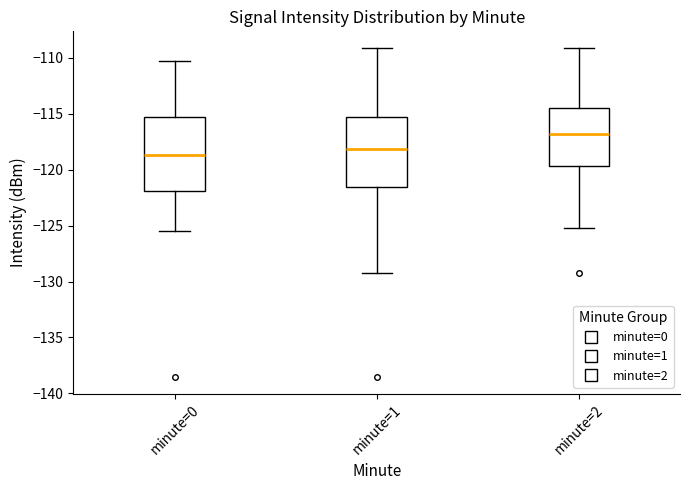

Reading left to right, transcribe this box plot: for each box, give where its median line is, the range the box spans, and where its two whiskers end, as read against the y-axis. The values are not printed on the chart, so give them approximately, as read against the axis.

minute=0: median -118.5, box -122.0 to -115.5, whiskers -125.5 to -110.5
minute=1: median -118.0, box -121.5 to -115.5, whiskers -129.0 to -109.0
minute=2: median -117.0, box -119.5 to -114.5, whiskers -125.0 to -109.0